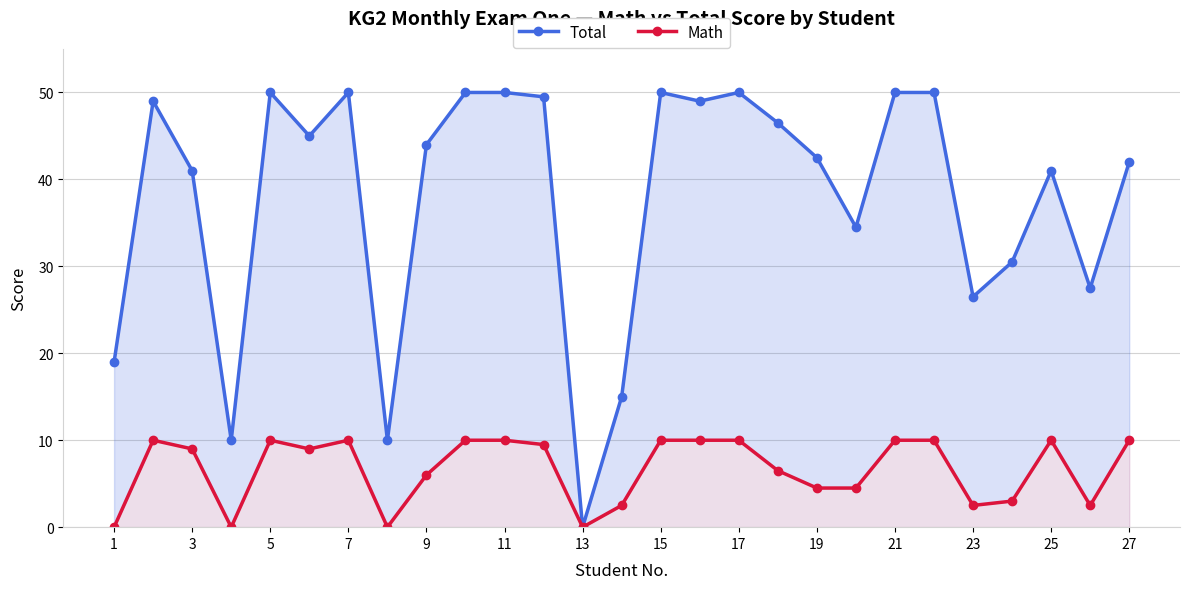

True or false: Math and Total cross at least once.

False